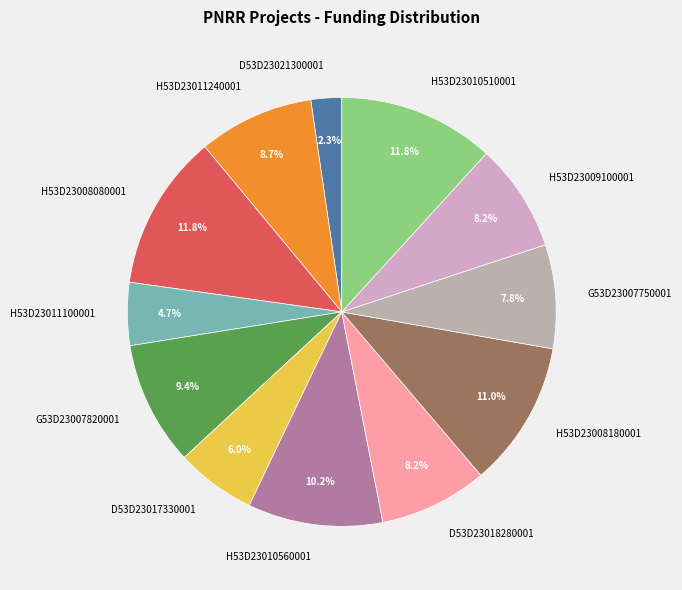

What percentage do H53D23011100001 and H53D23009100001 together represent?

12.9%